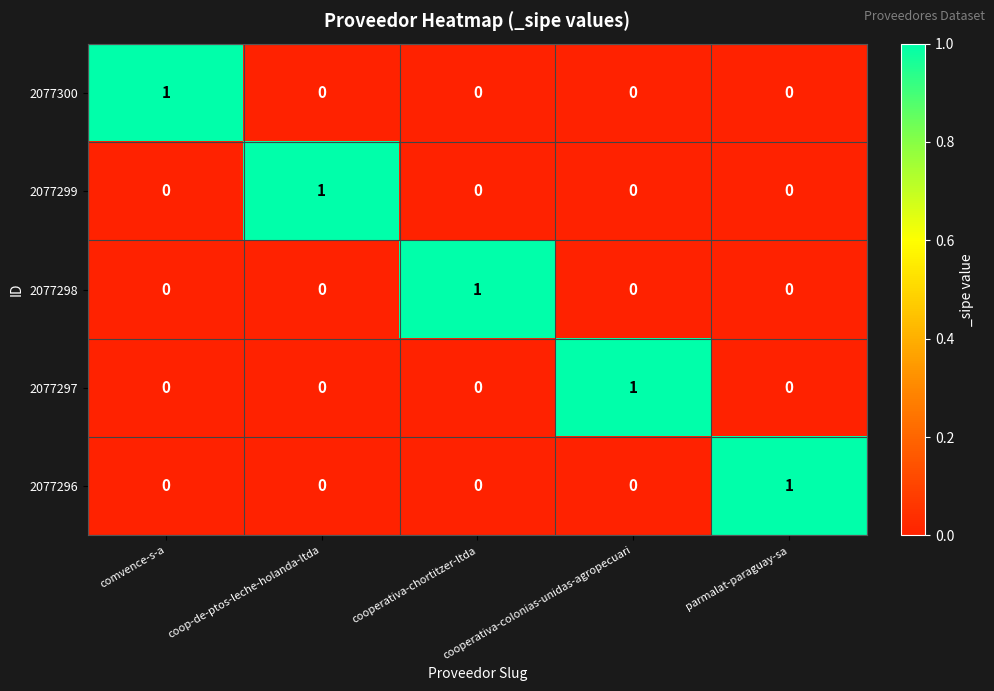

The 2077300 series shows 1 at parmalat-paraguay-sa. True or false?

False